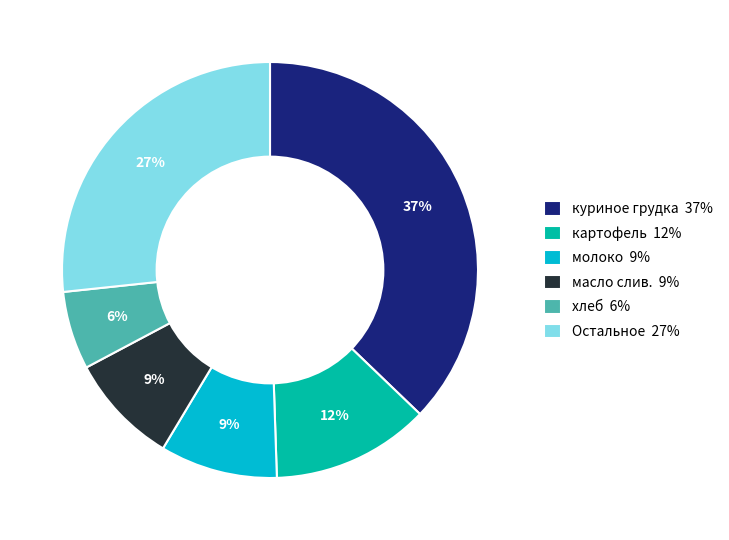

The куриное грудка 37% slice represents 37% of the pie. True or false?

True